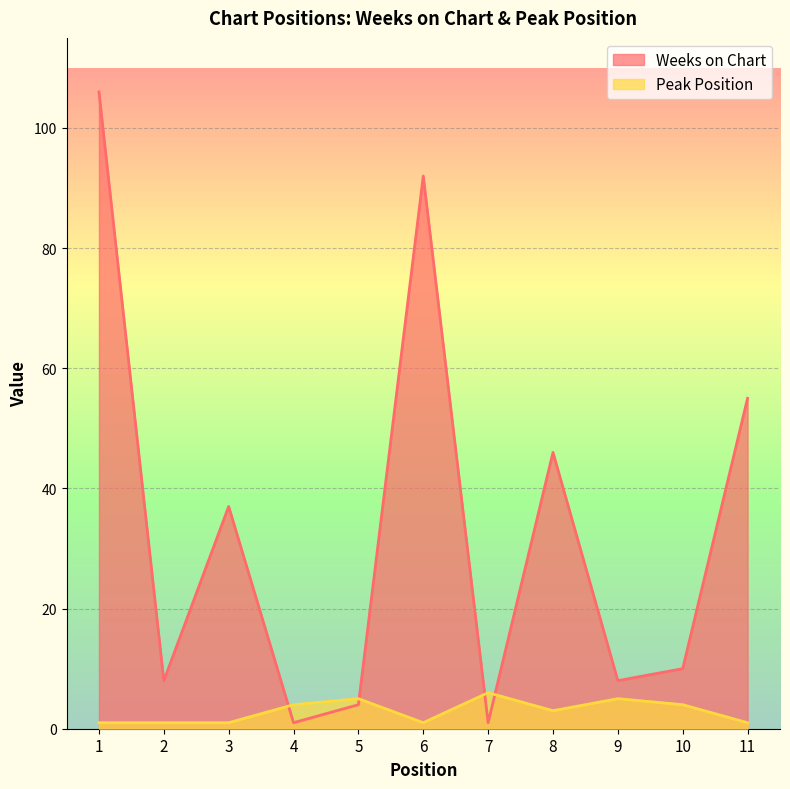

Reading left to right, extract all data points from this chart.

Weeks on Chart: 1=106	2=8	3=37	4=1	5=4	6=92	7=1	8=46	9=8	10=10	11=55
Peak Position: 1=1	2=1	3=1	4=4	5=5	6=1	7=6	8=3	9=5	10=4	11=1